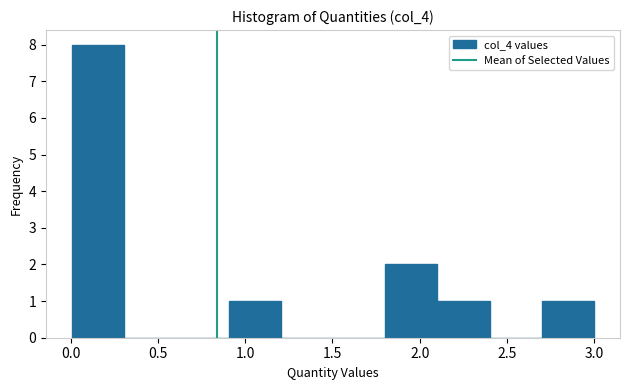

What is the height of the bar covering 2.7 to 3.0 on the x-axis? Neither the bar edges nor the heights are printed on the chart, so give them approximately, as read against the axes.

1